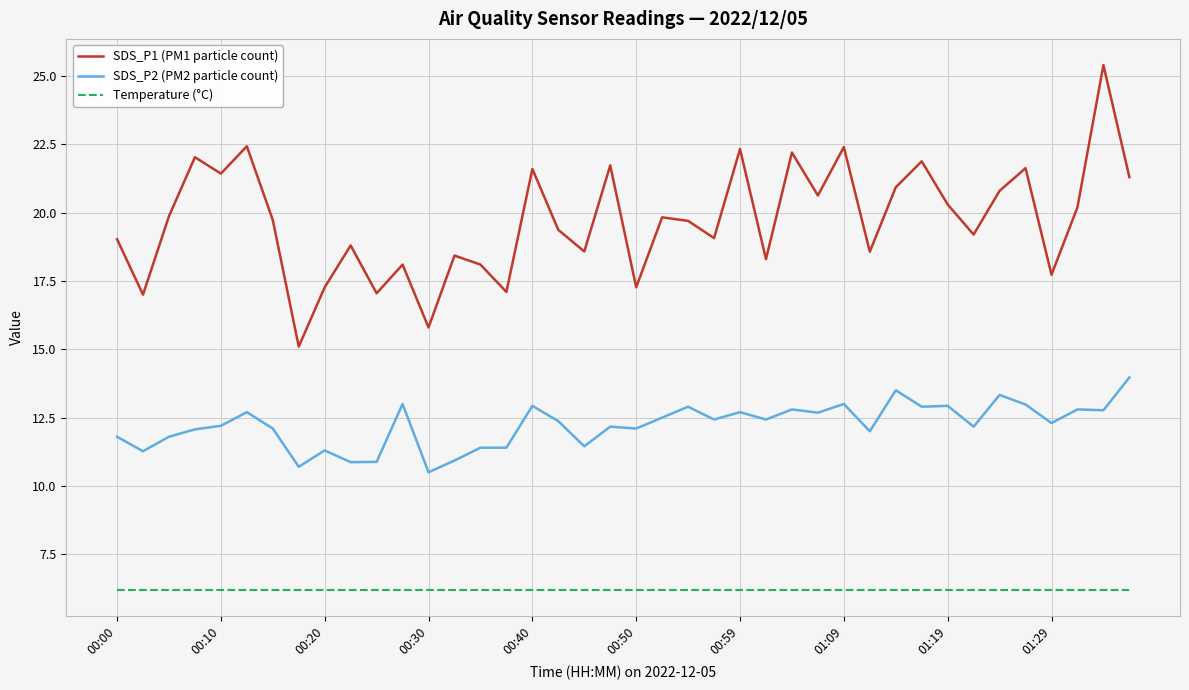

What is the smallest value displayed?

6.2